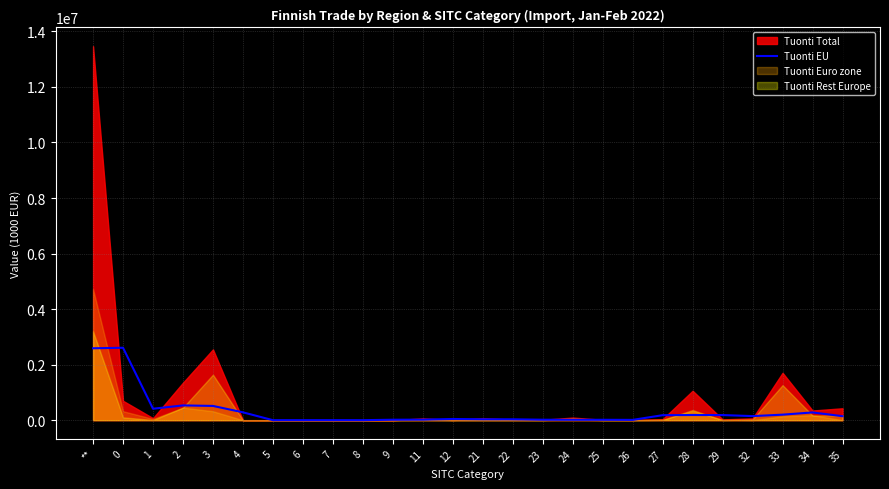

What is the average value?

324874.7